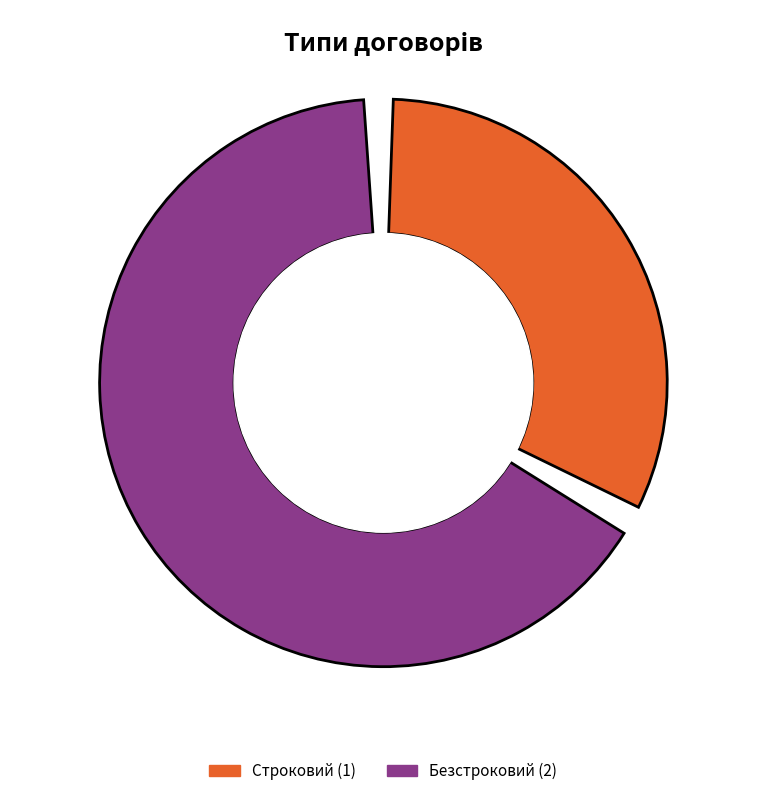

What percentage do Строковий and Безстроковий together represent?

100.0%